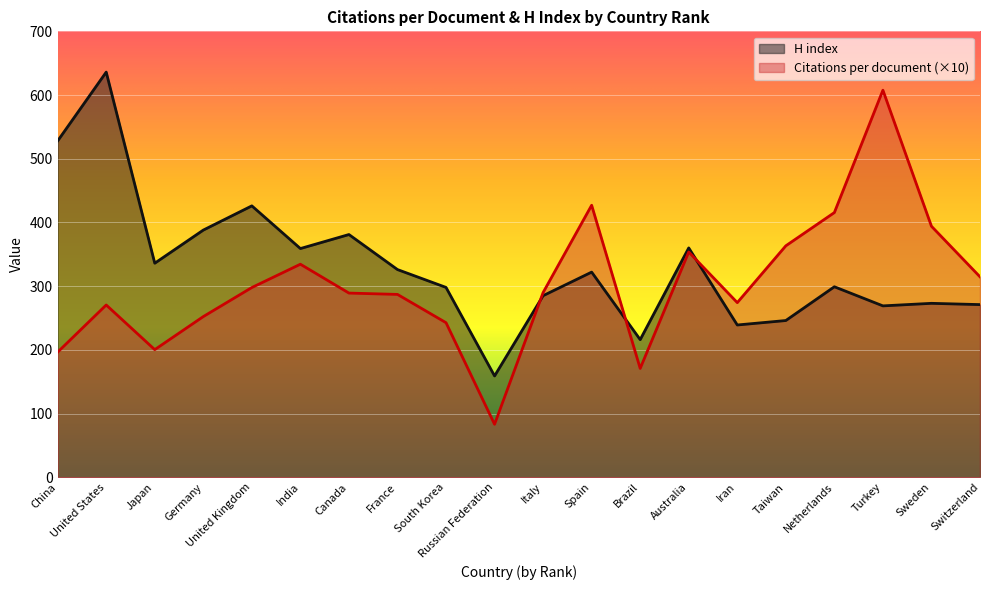

True or false: Citations per document has a value of 560.8 at Switzerland.

False